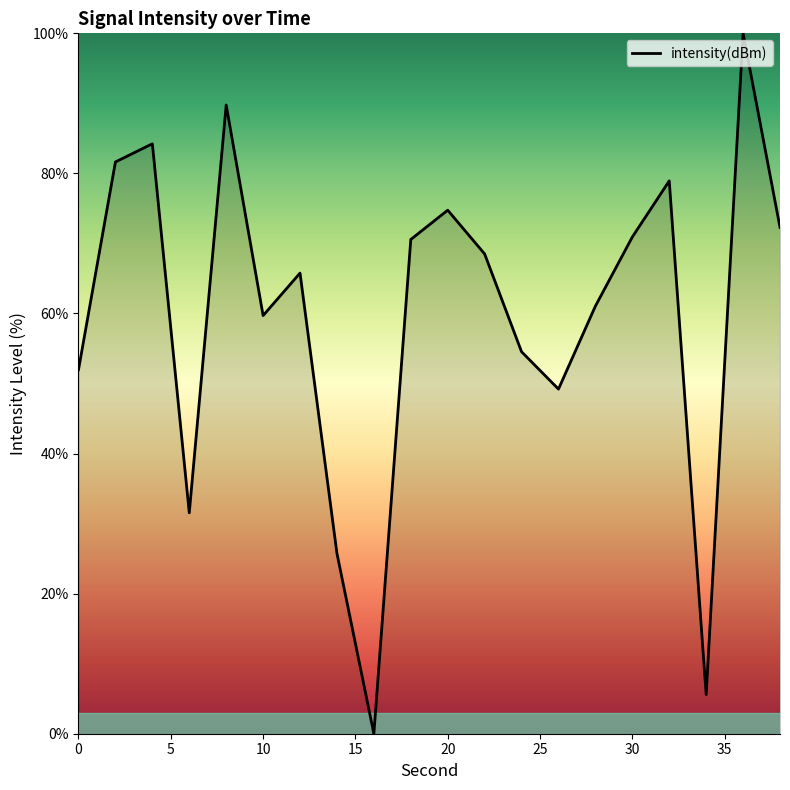

How many lines are shown in the chart?

1